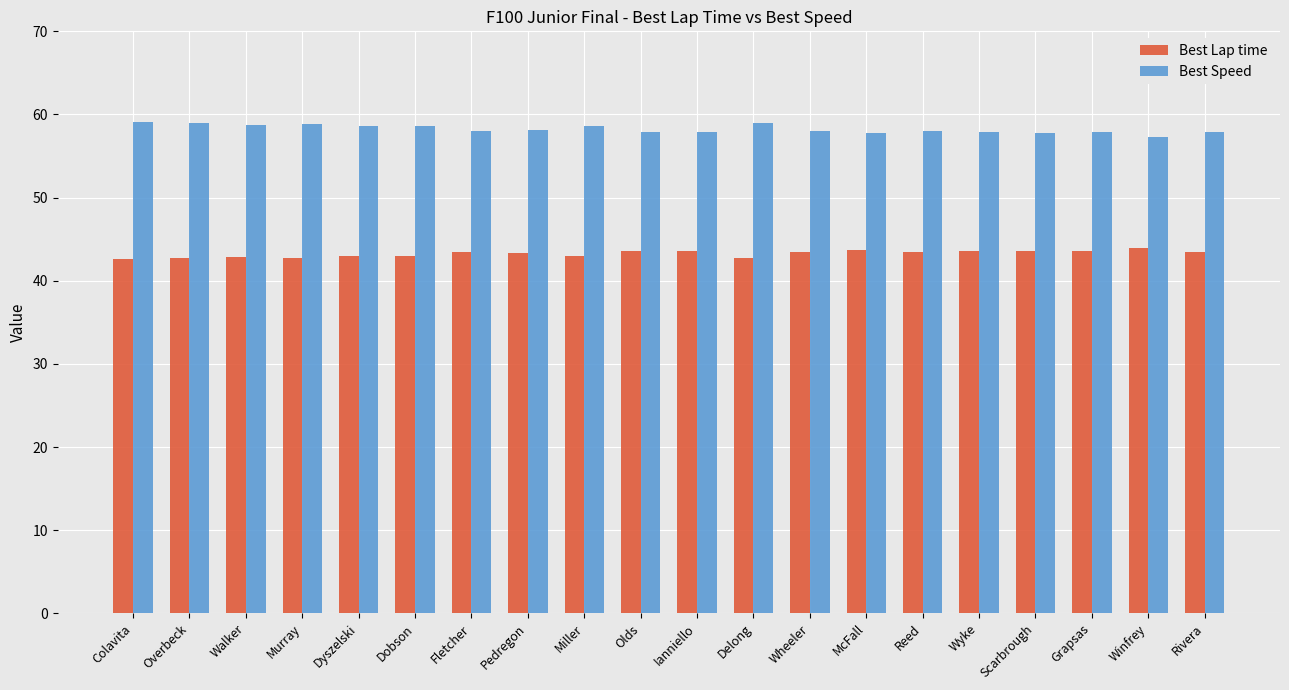

What is the spread (max minus min) of values at Pedregon?

14.8